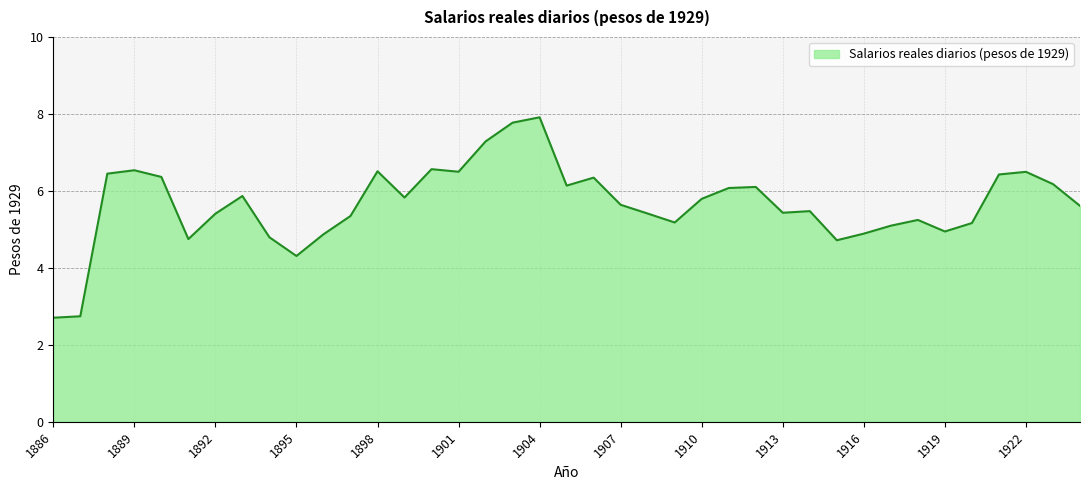

Is this an area chart (filled region under the line)?

Yes